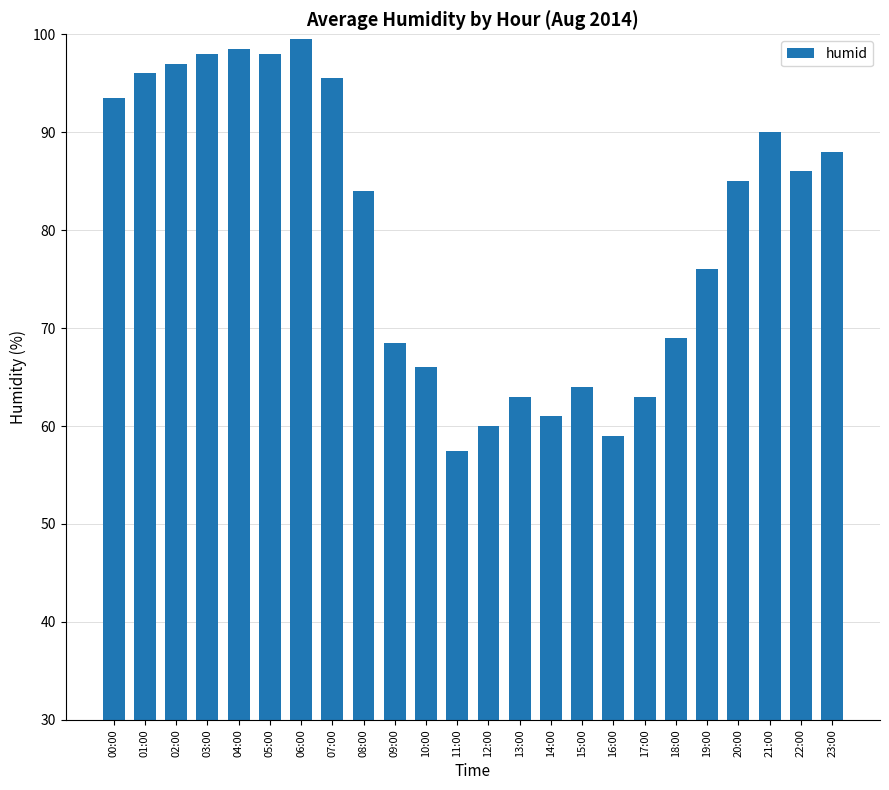

What is the difference between the second highest and second lowest values?

39.5